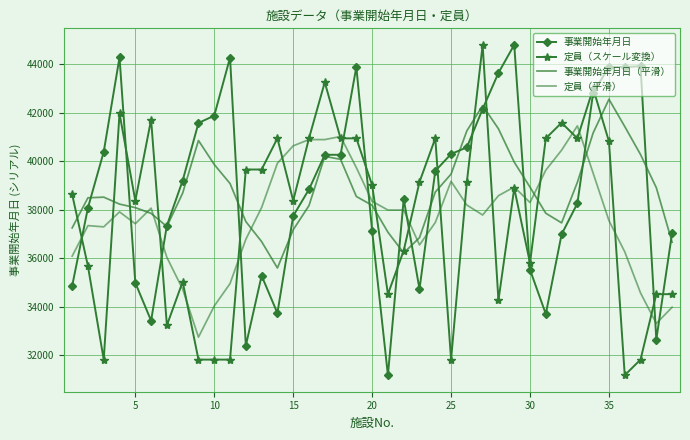

At how many categories does at least one series exceed 38431?

35